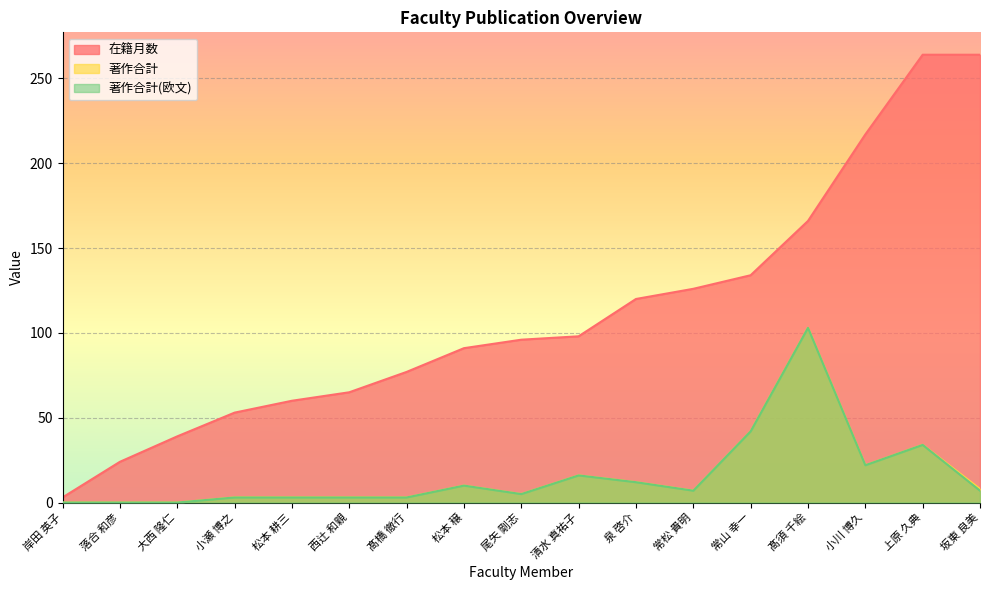

The 著作合計(欧文) series shows 75 at 常山 幸一. True or false?

False